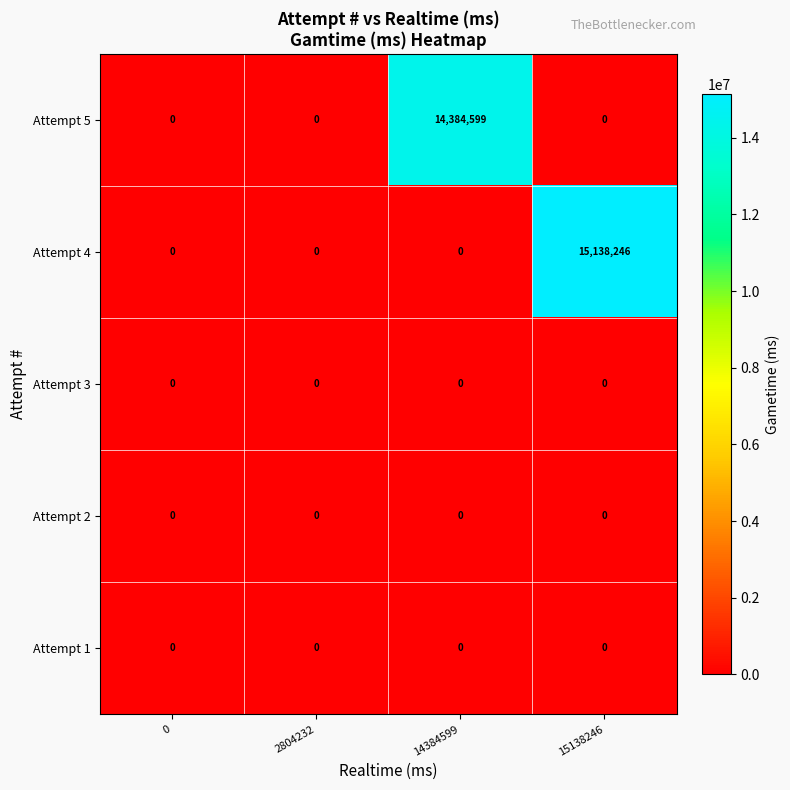

Reading left to right, list all the values displayed in this chart.

Attempt 5: 0=0	2804232=0	14384599=14384599	15138246=0
Attempt 4: 0=0	2804232=0	14384599=0	15138246=15138246
Attempt 3: 0=0	2804232=0	14384599=0	15138246=0
Attempt 2: 0=0	2804232=0	14384599=0	15138246=0
Attempt 1: 0=0	2804232=0	14384599=0	15138246=0